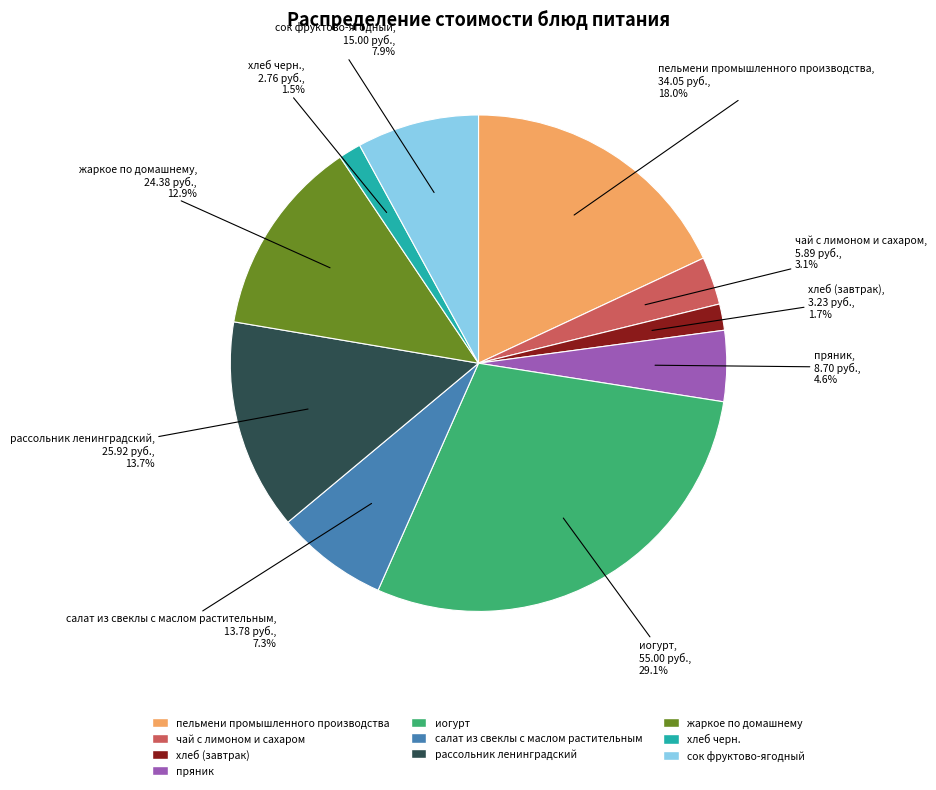

Which category has the biggest portion of the pie?

иогурт